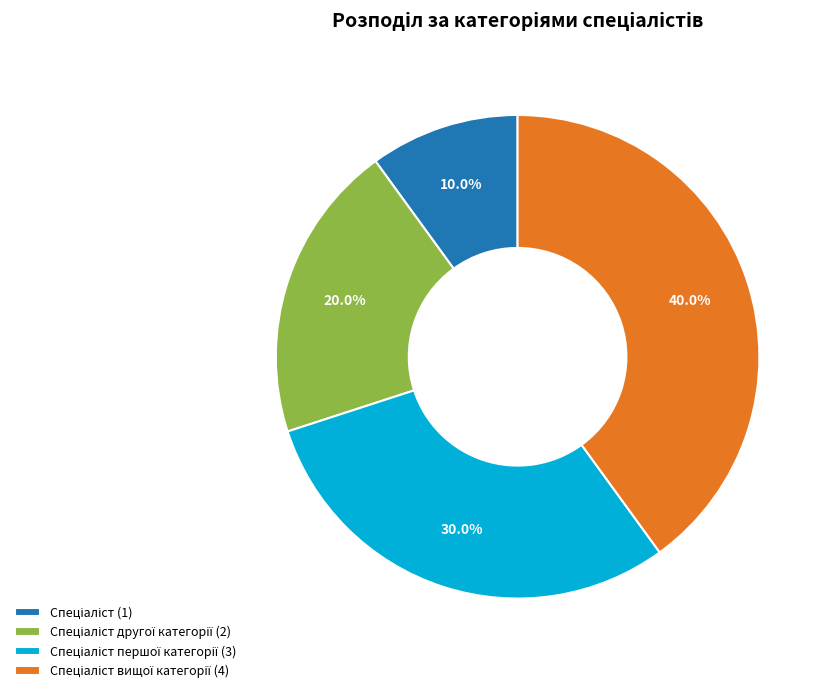

Is there a majority slice in this chart?

No